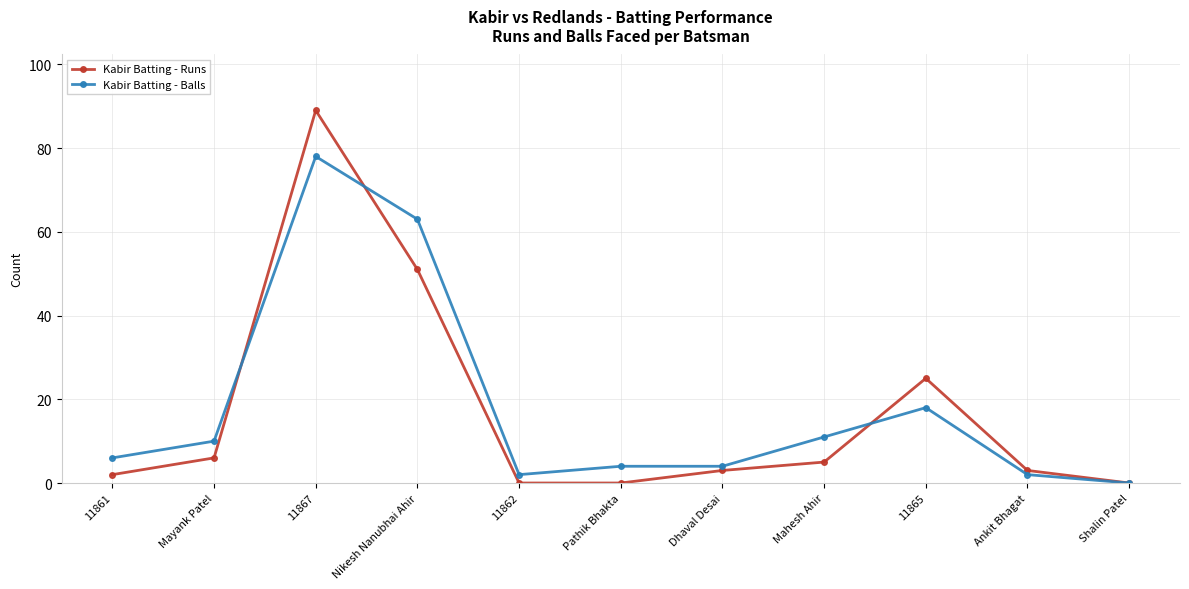

Rank the series at Mahesh Ahir from highest to lowest value.

Kabir Batting - Balls, Kabir Batting - Runs